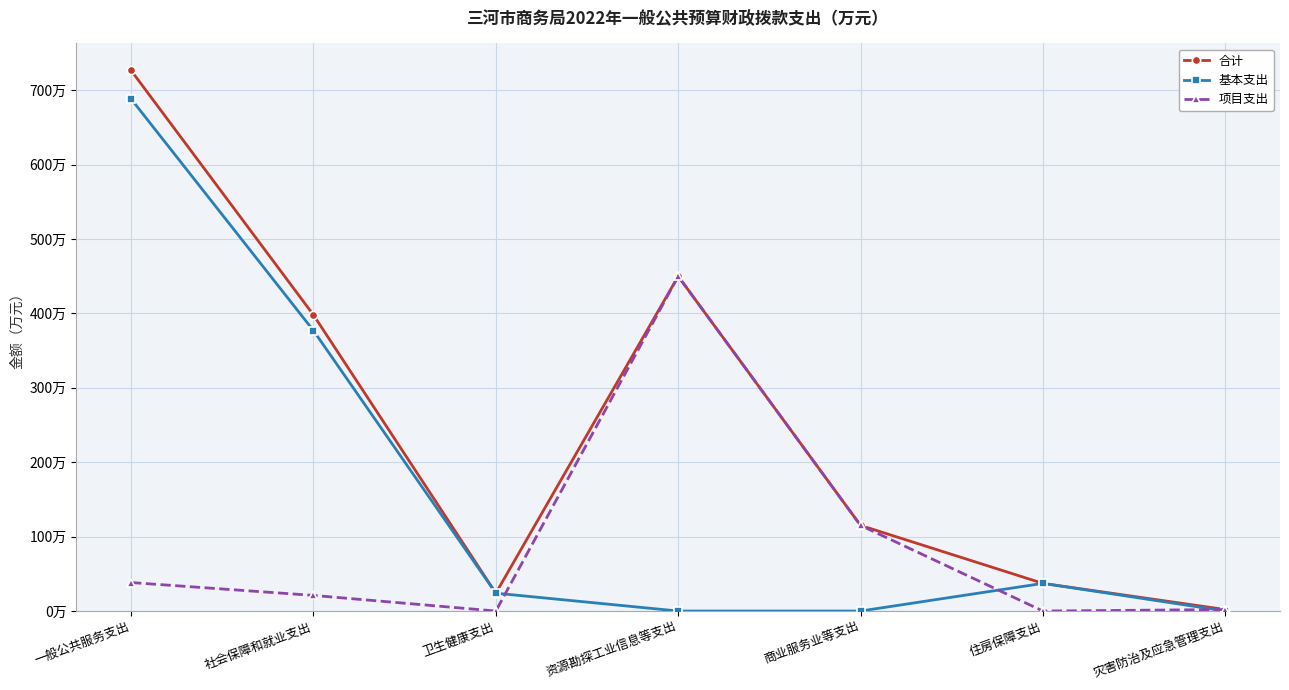

Is this an area chart (filled region under the line)?

No